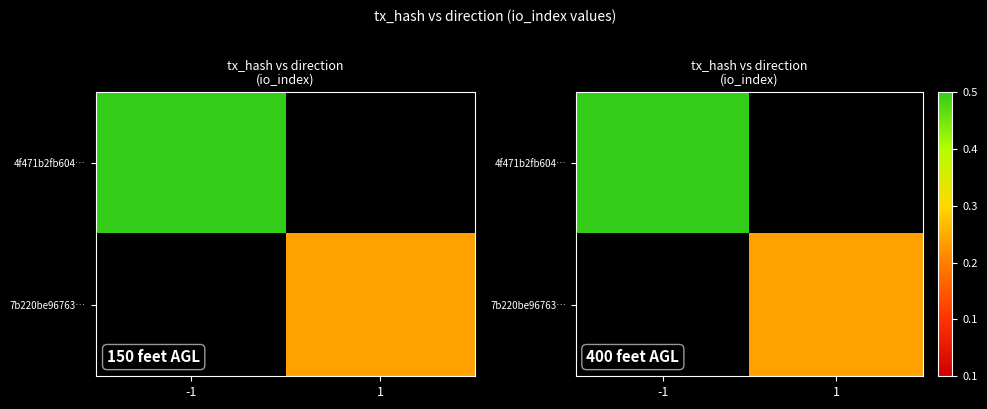

Which category has the lowest value in the 4f471b2fb604… series?

1